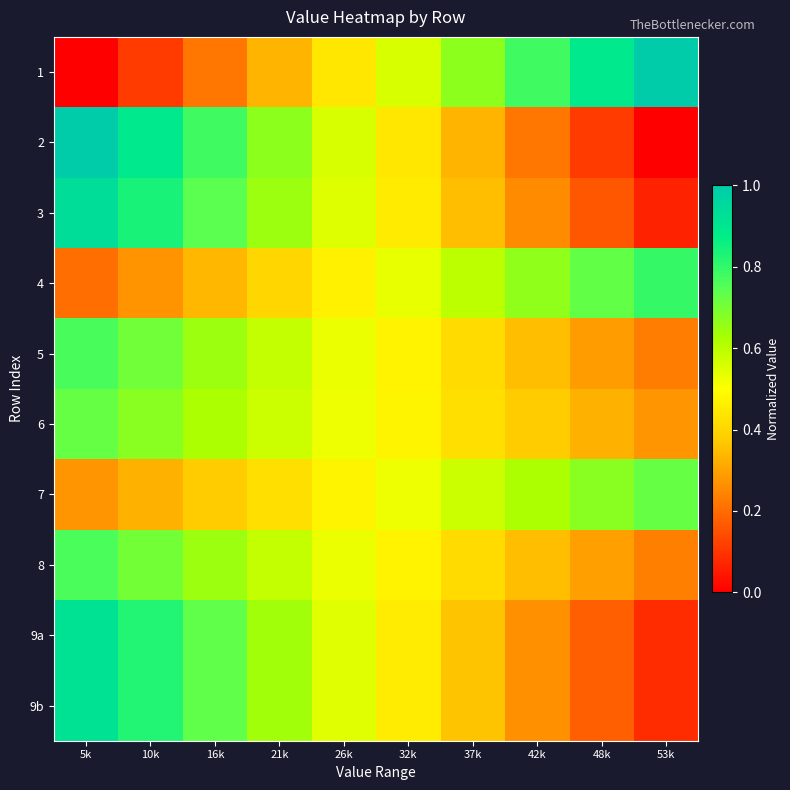

What is the maximum value shown in the chart?

1.0